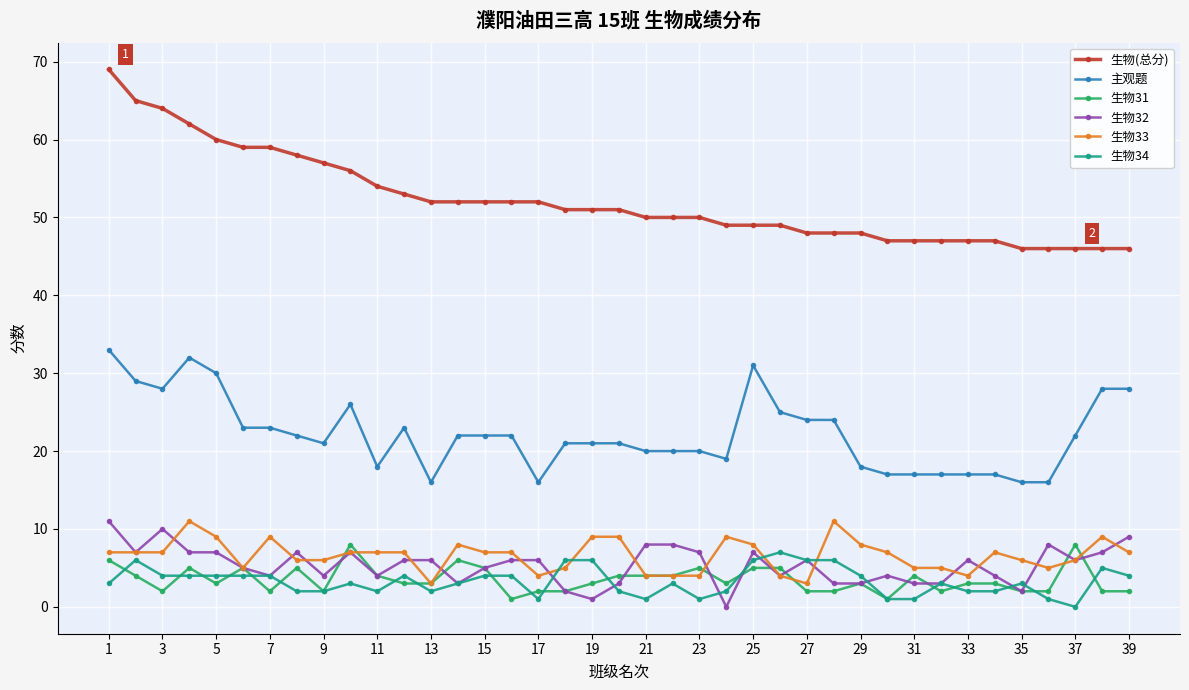

What is the maximum value shown in the chart?

69